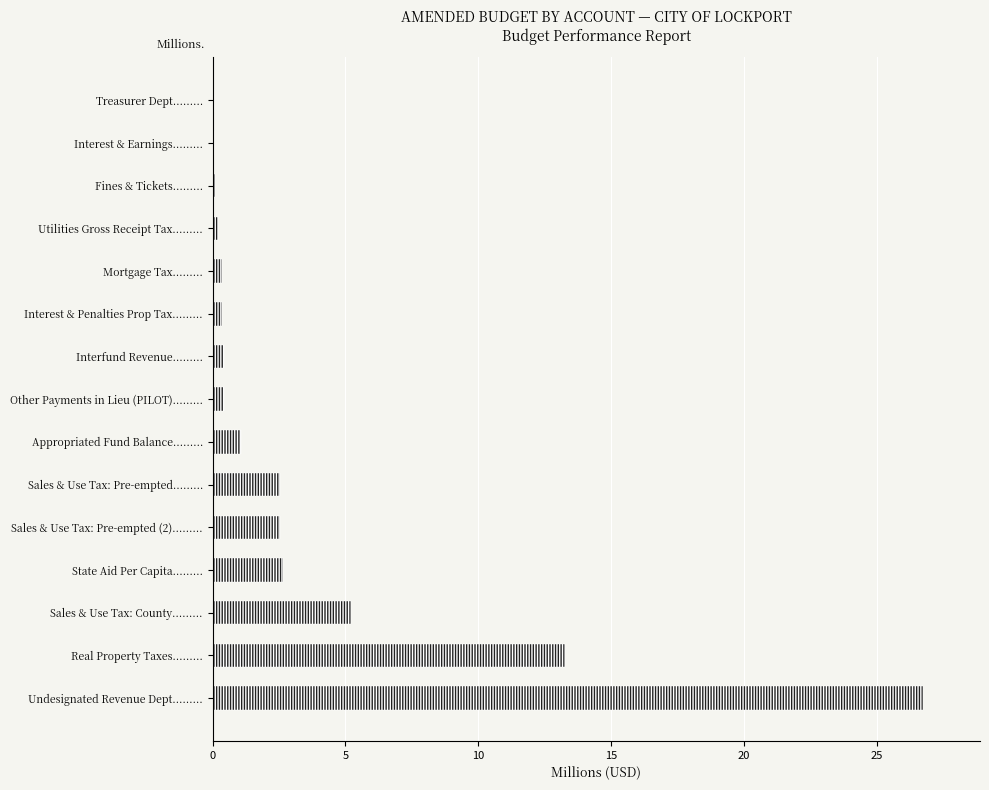

What is the maximum value shown in the chart?

26.8